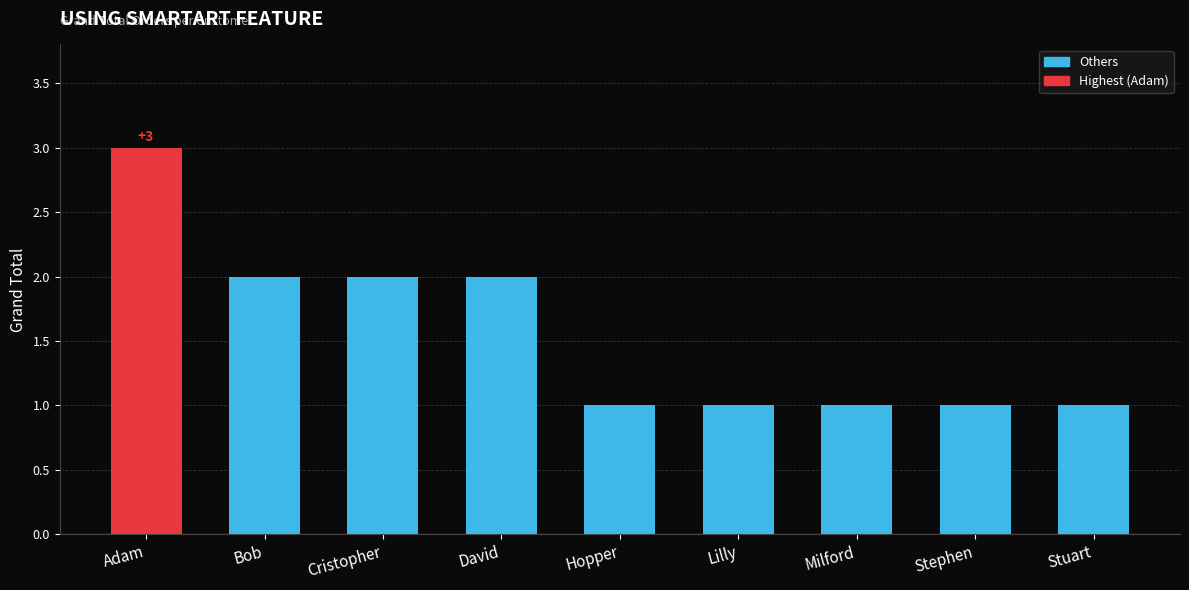

Does the chart contain stacked bars?

No